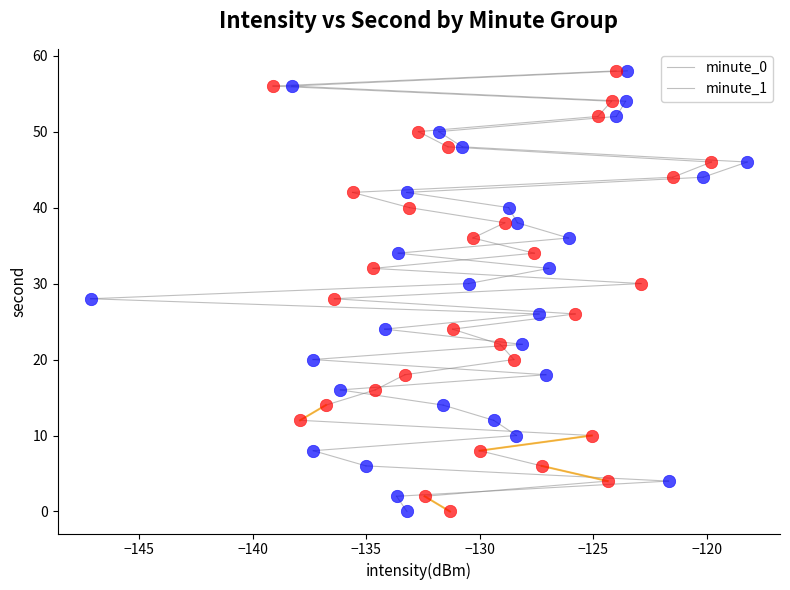

What are all the series names shown in the legend?

minute_0, minute_1